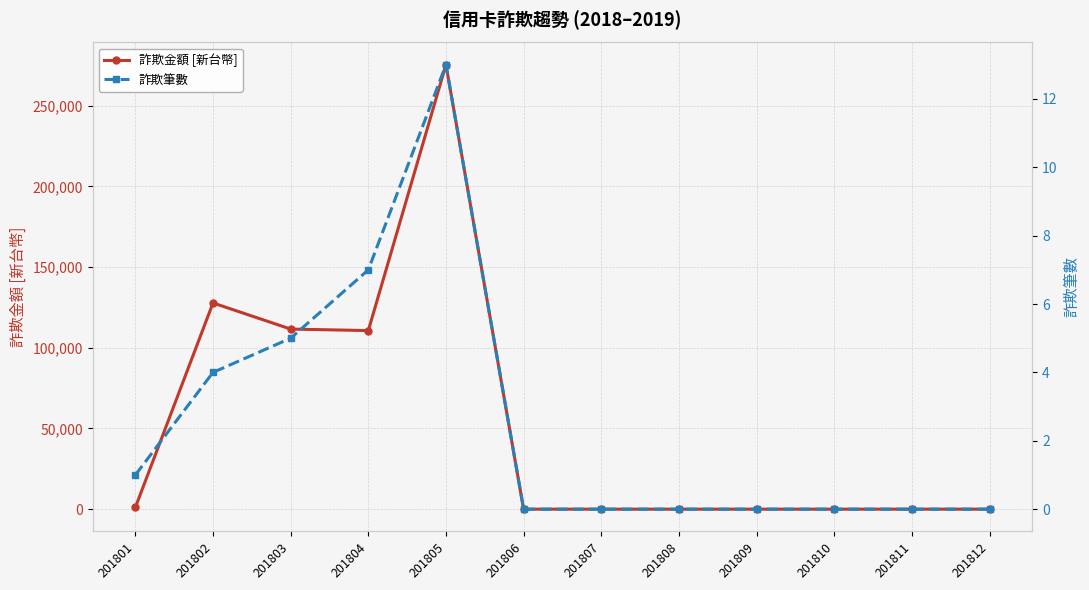

What is the highest value of the 詐欺金額 [新台幣] series?

275453